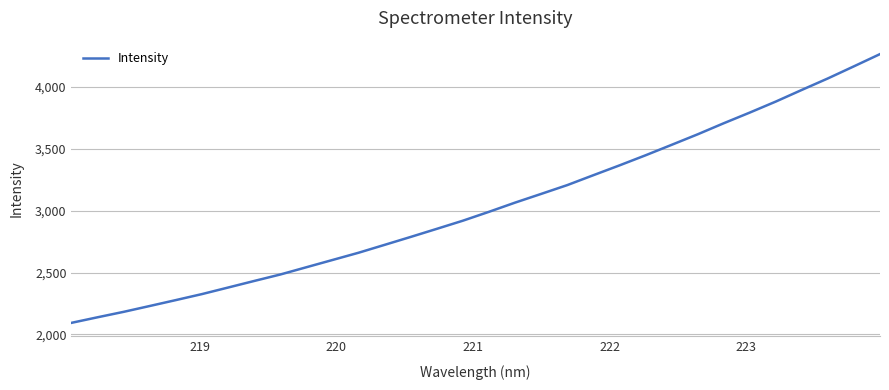

What is the difference between the second highest and minimum values?

2071.2